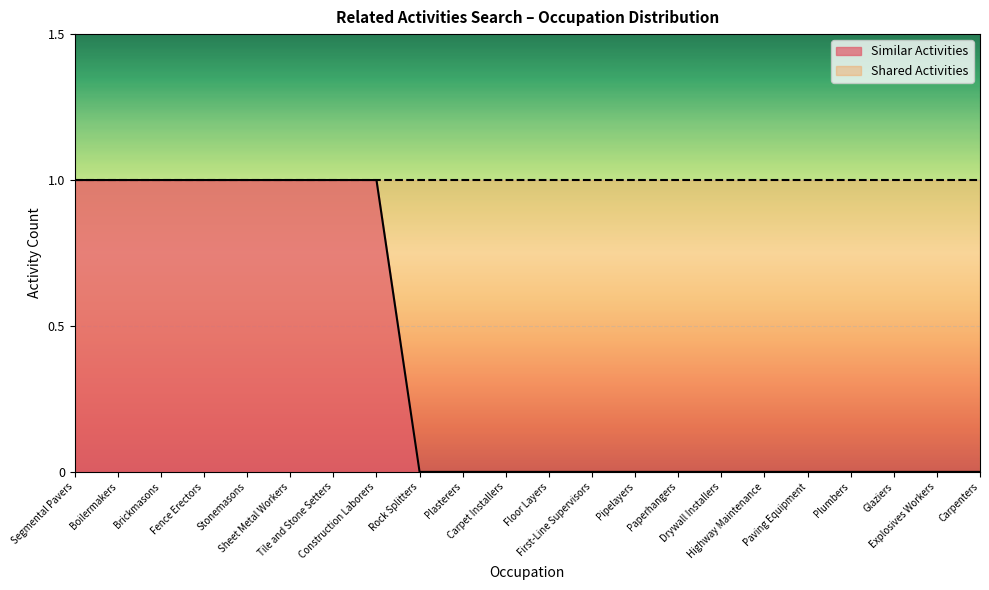

How many data points does each series have?

22